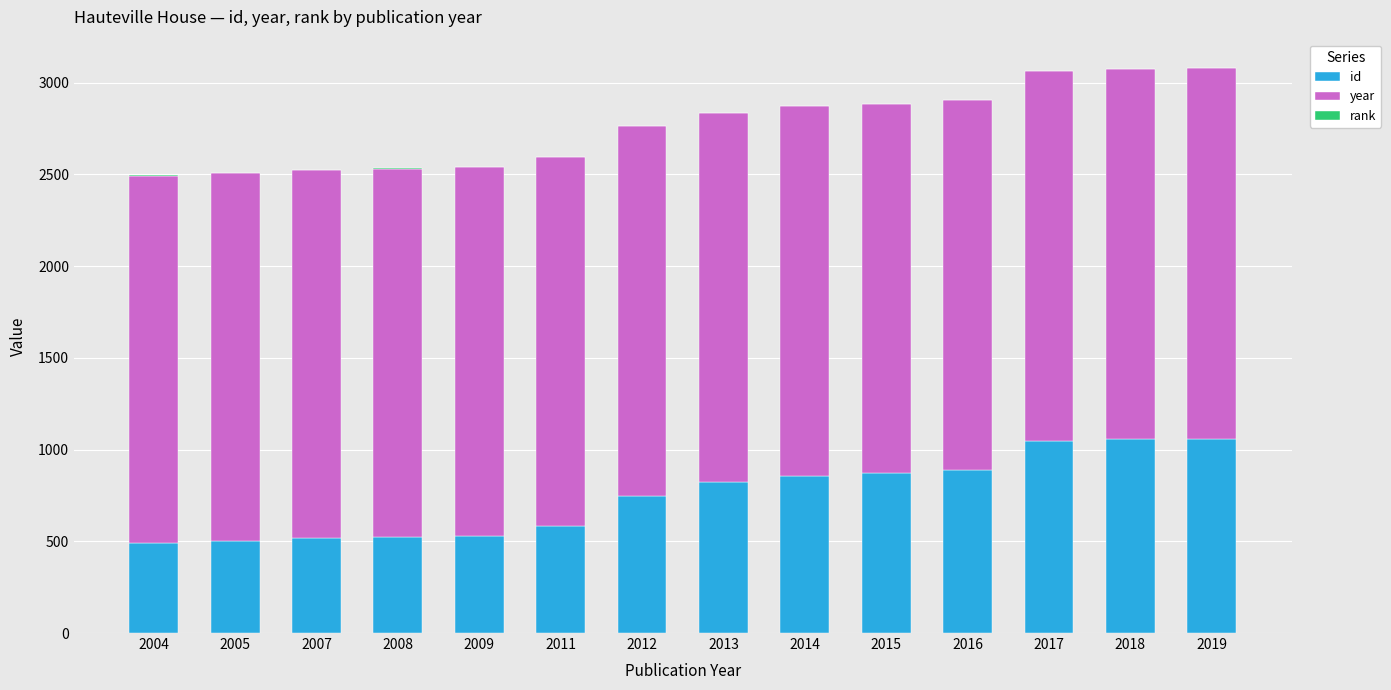

The id series shows 853 at 2004. True or false?

False